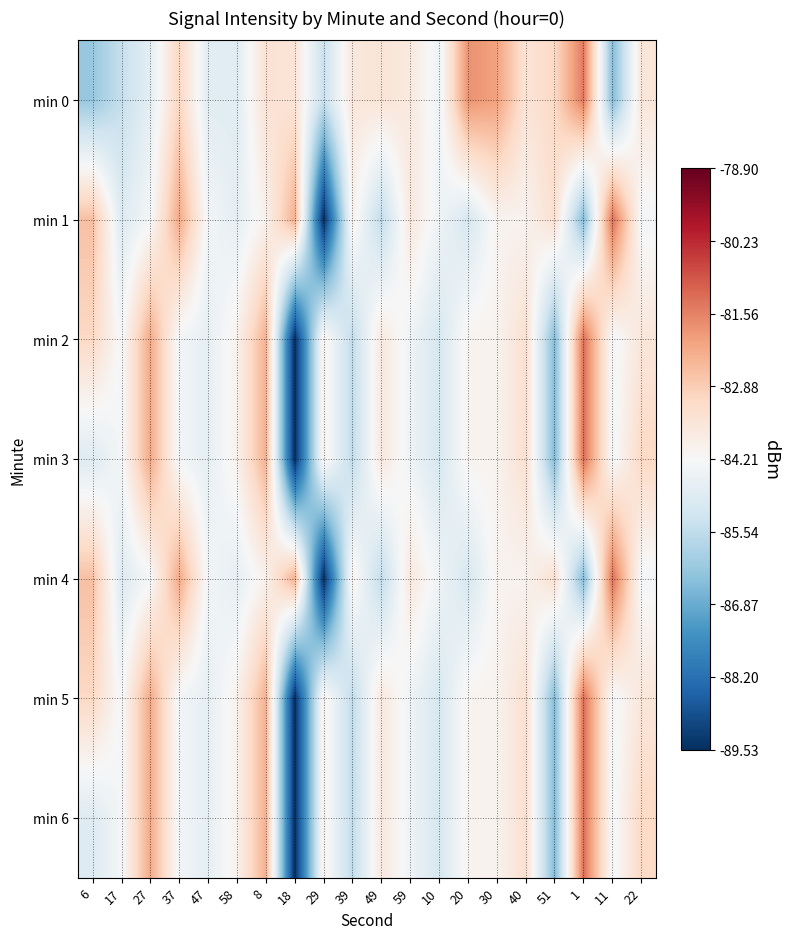

Which label corresponds to the smallest value in the chart?

29